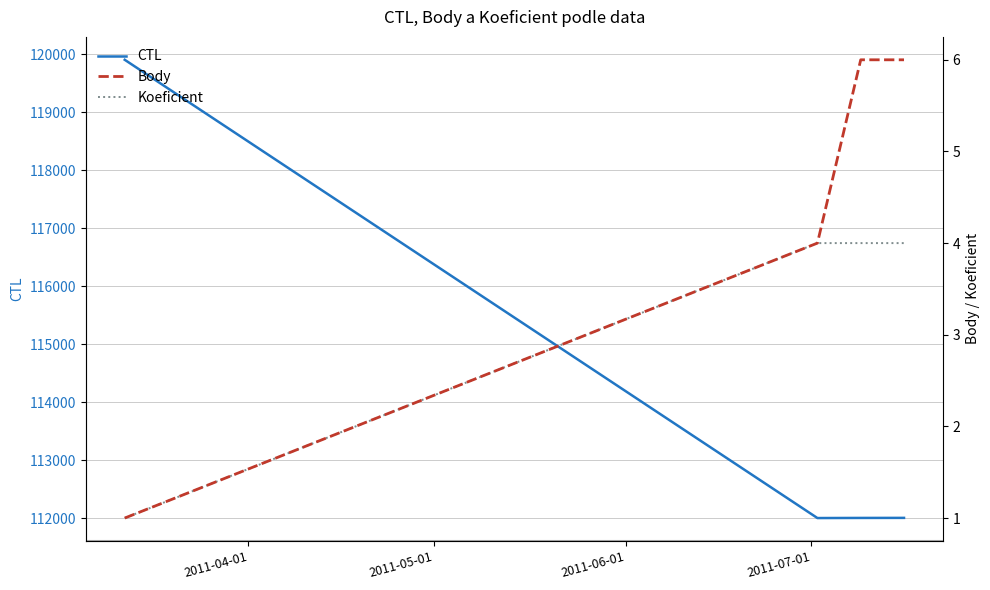

In CTL, how many points are lower than both neighbors (excluding endpoints)?

1